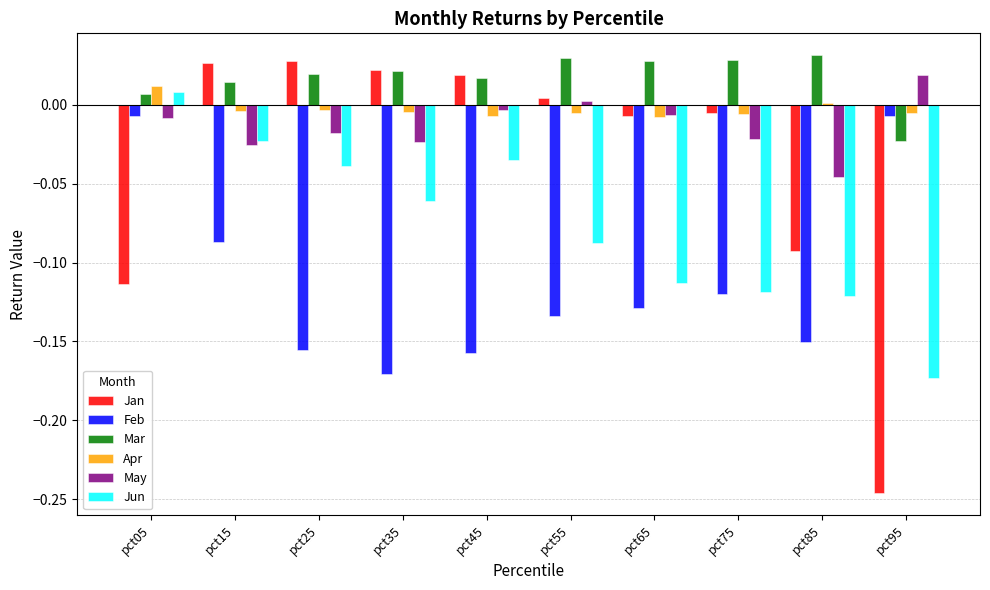

What is the difference between the maximum and minimum values in the Jan series?

0.3